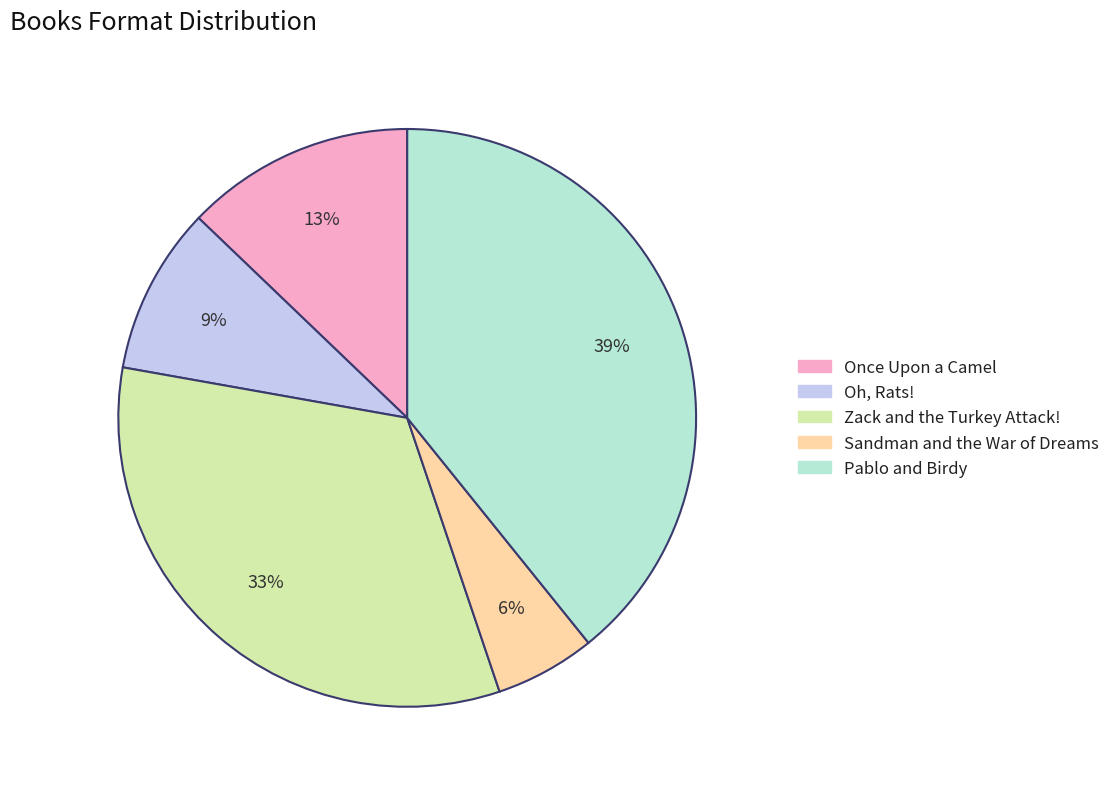

To the nearest percent, what is the average slice percentage?

20%